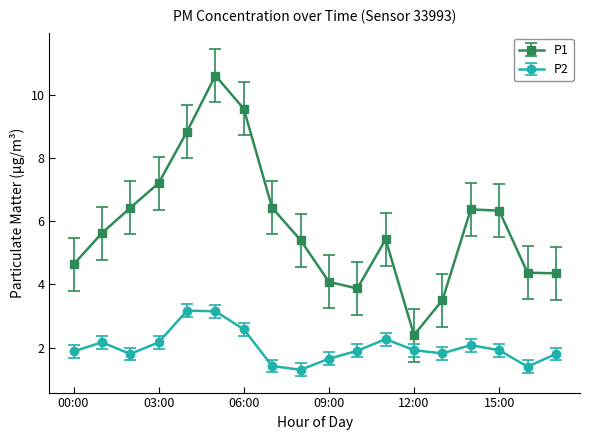

What are all the series names shown in the legend?

P1, P2